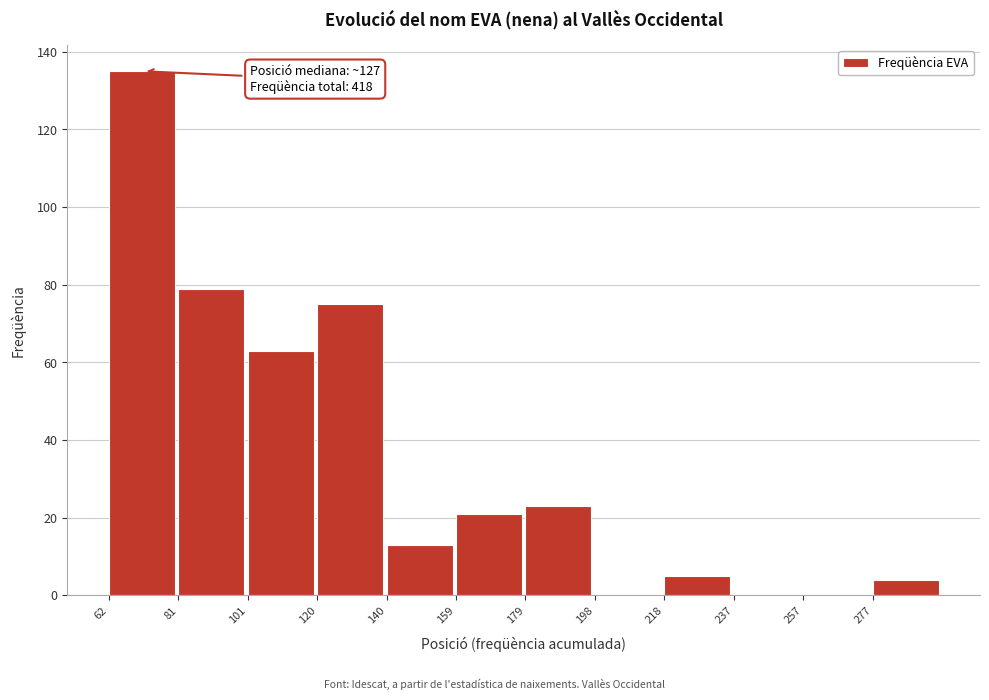

Reading right to left, what are all the values shown in this chart?

277=4	257=0	237=0	218=5	198=0	179=23	159=21	140=13	120=75	101=63	81=79	62=135